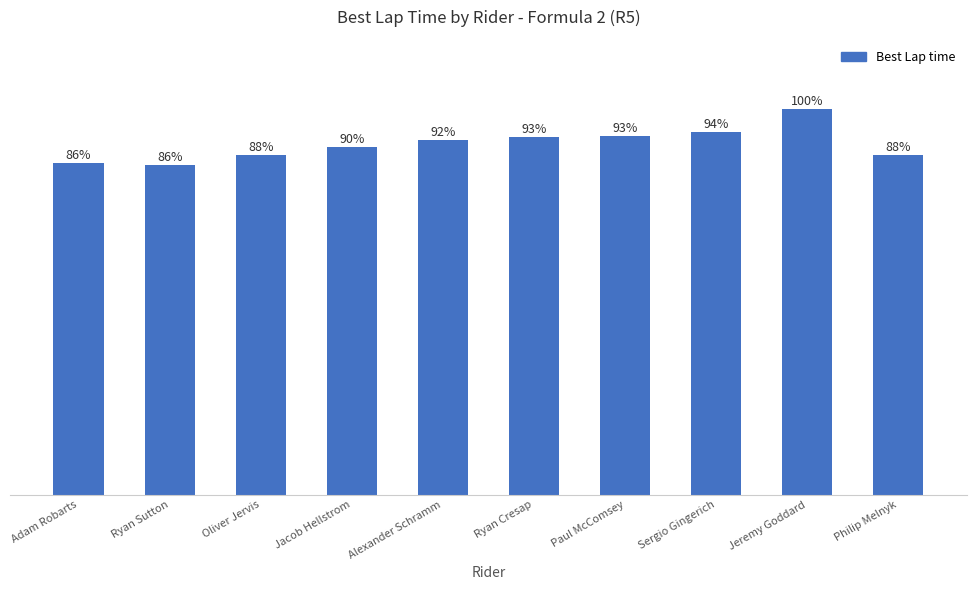

What is the change in value from Jacob Hellstrom to Jeremy Goddard?

+9.6